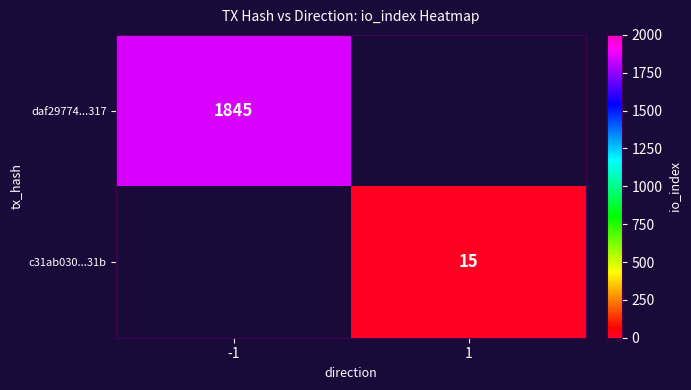

True or false: c31ab030...31b has a value of 15 at 1.

True